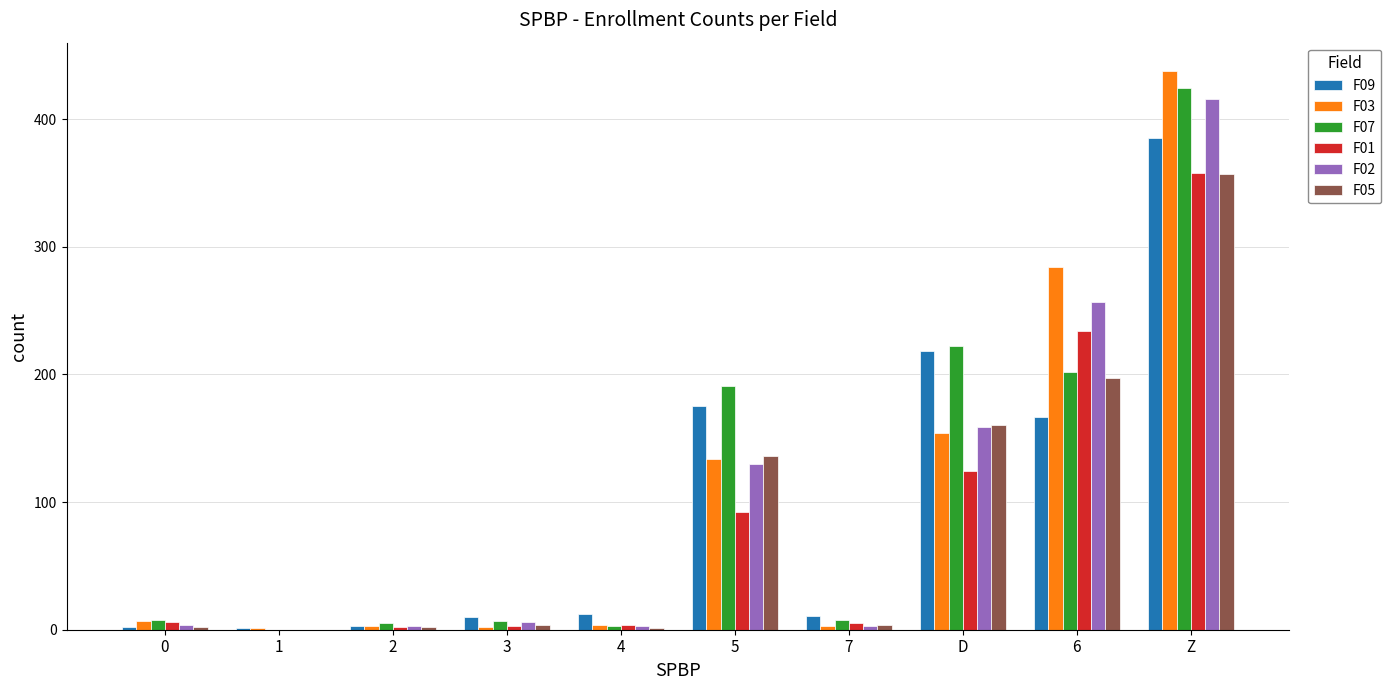

Count the number of categories in the chart.

10